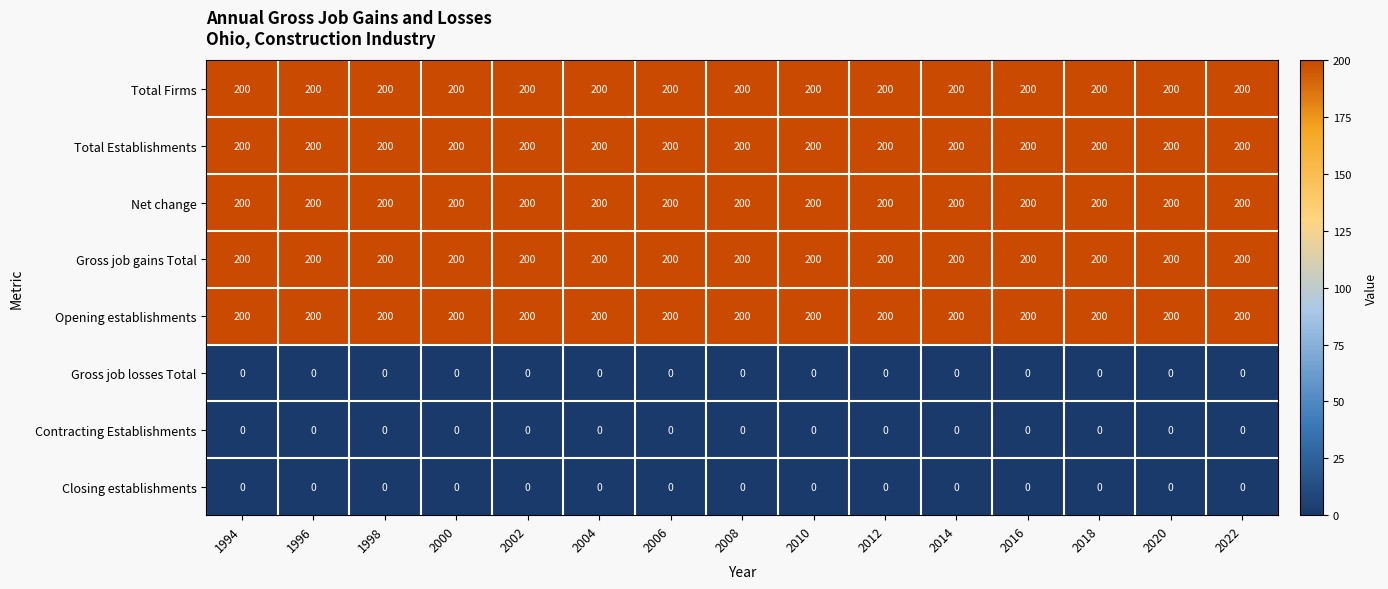

What is the spread (max minus min) of values at 2010?

200